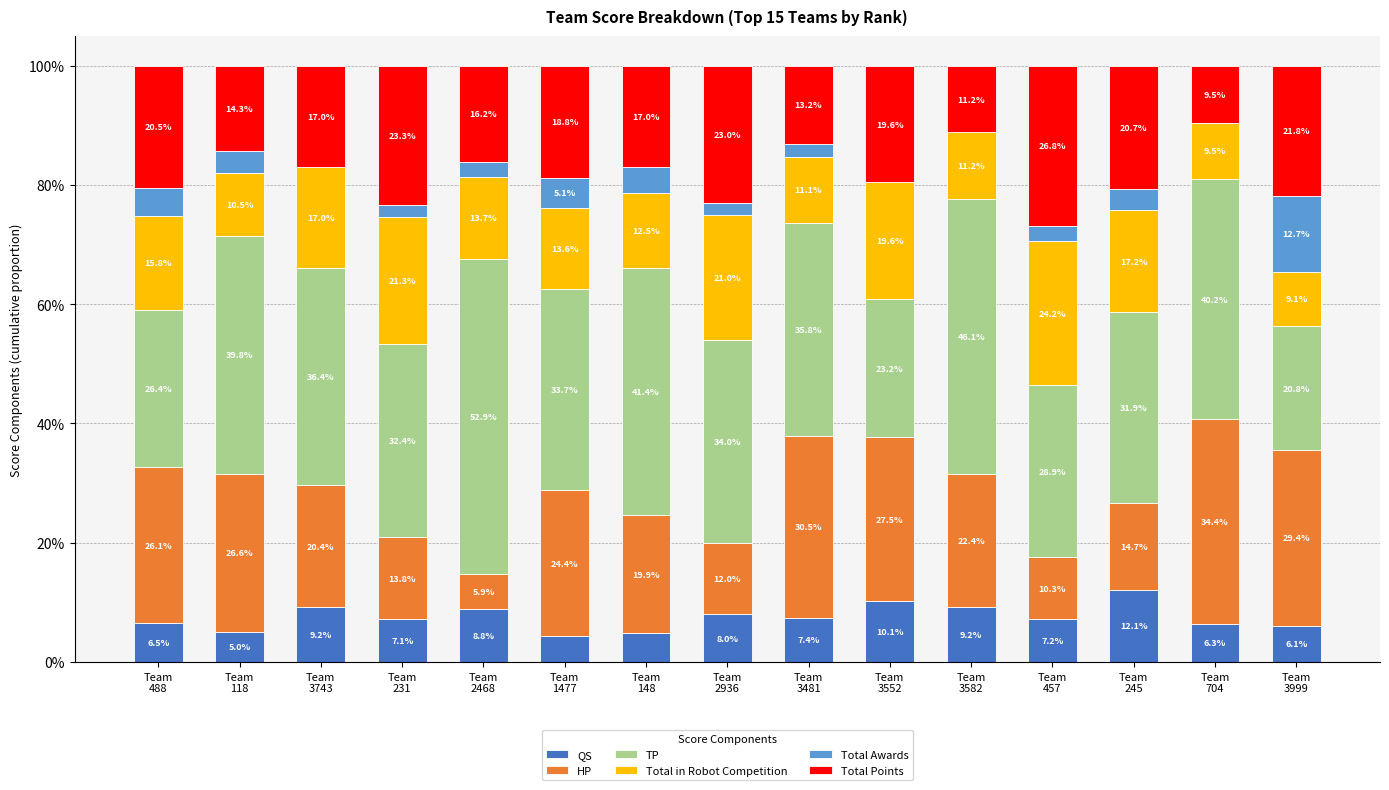

What is the maximum value for QS?

12.1